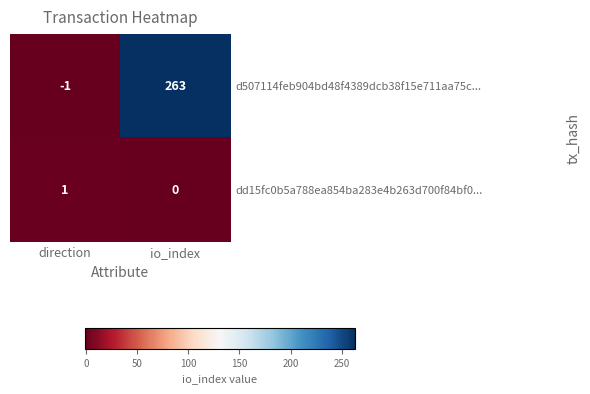

At direction, list the series in order from largest to smallest.

dd15fc0b5a788ea854ba283e4b263d700f84bf0..., d507114feb904bd48f4389dcb38f15e711aa75c...